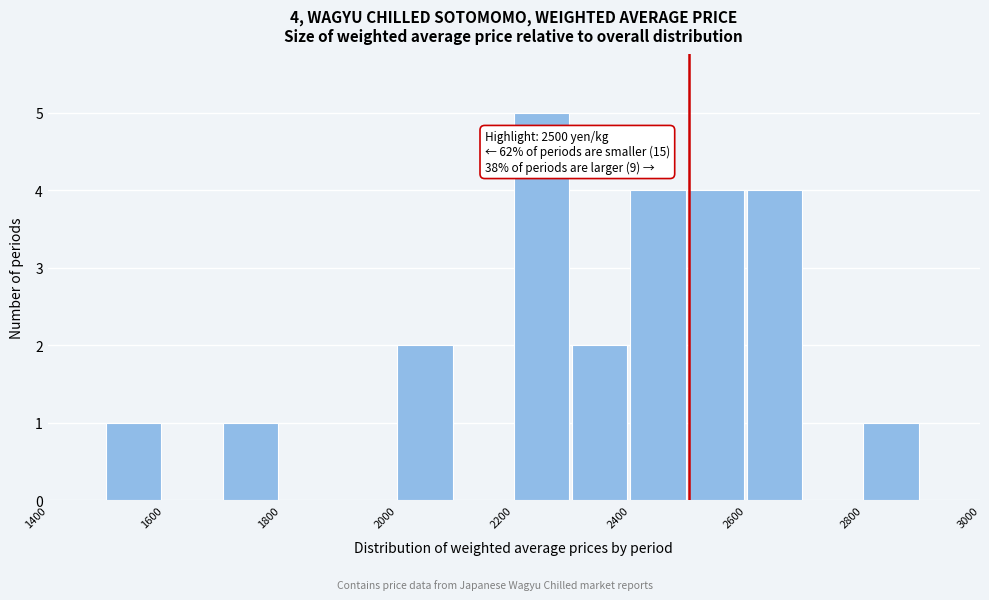

Over which range of the x-axis is the bar tallest?

2200 to 2300